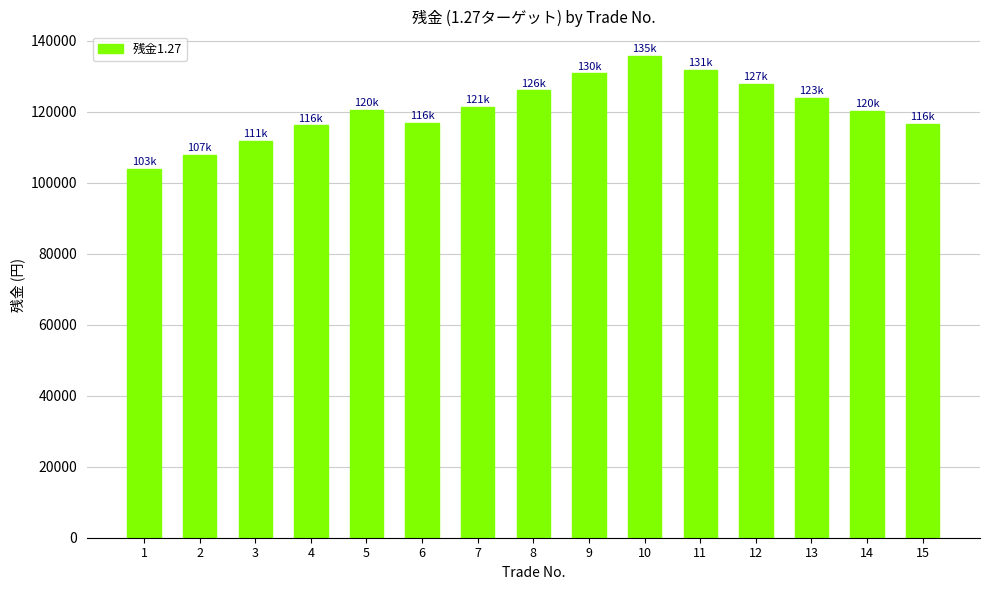

What is the value of the 13th bar from the left?

123948.0